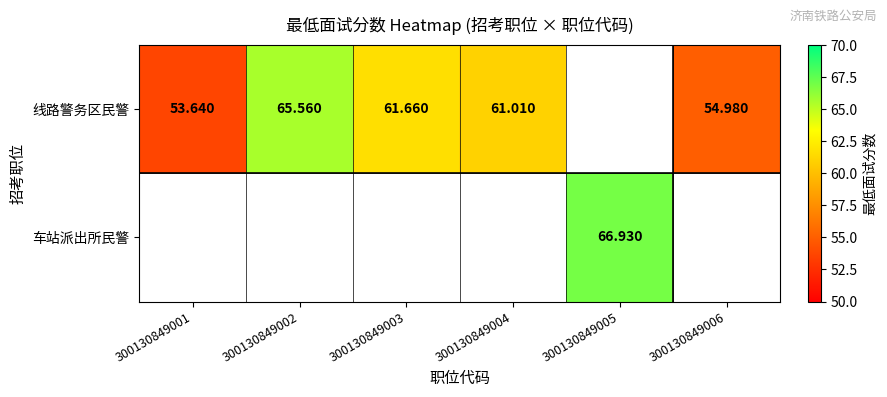

List the series in order of their peak value, highest first.

车站派出所民警, 线路警务区民警